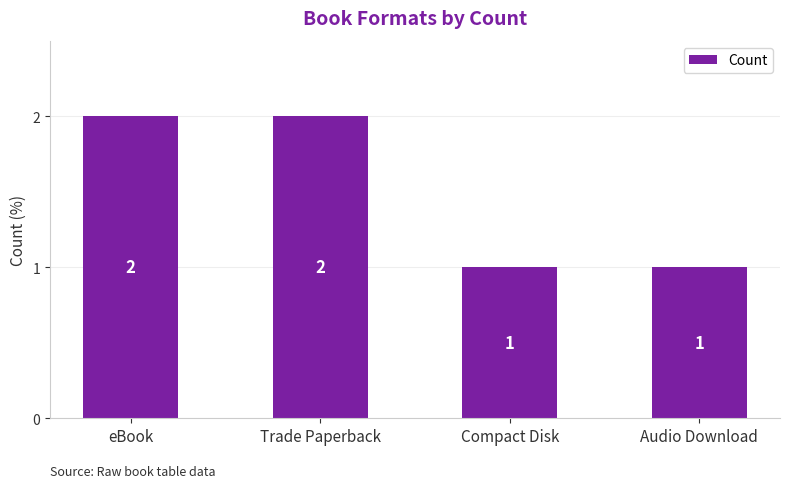

Is it true that the value at eBook is 1?

False